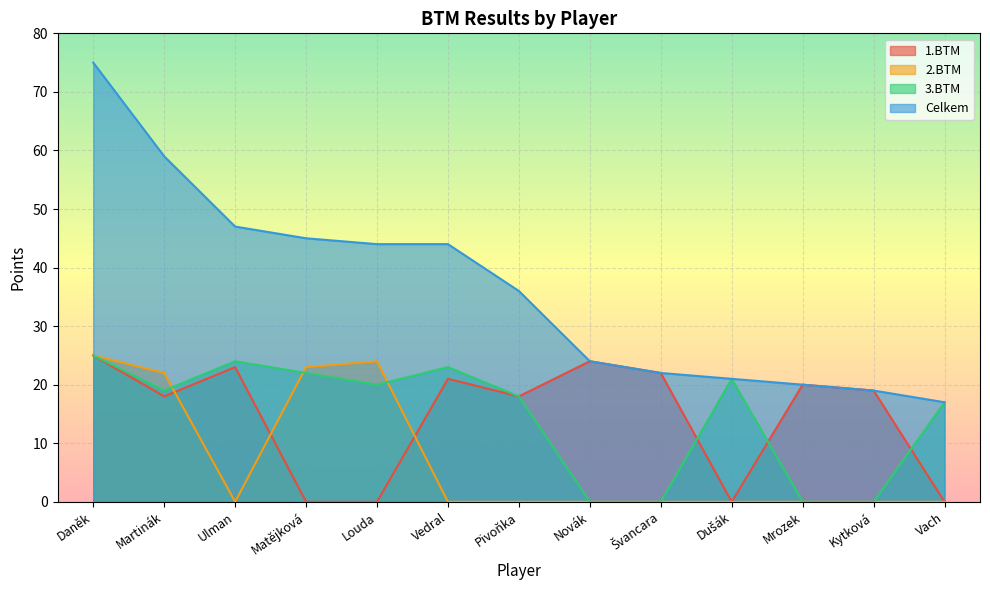

How many values in the Celkem series exceed 36?

6